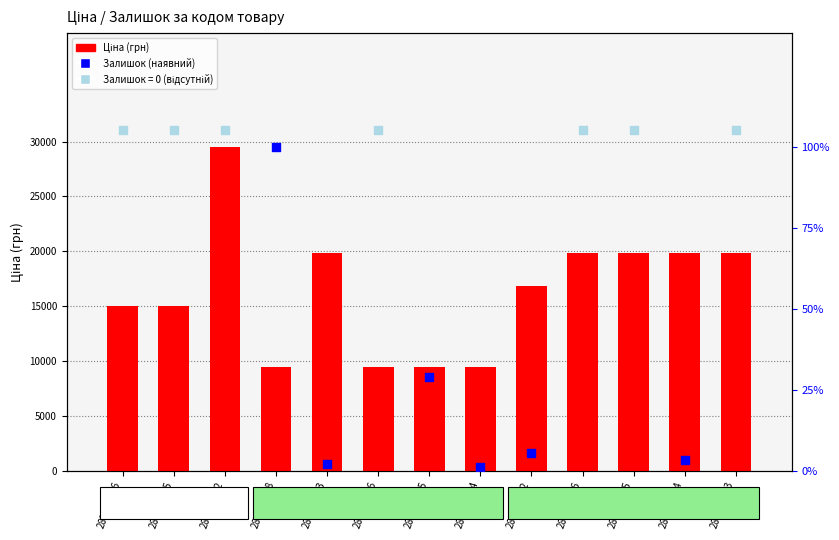

Between 287702232 and 287302223, which is larger?

287702232